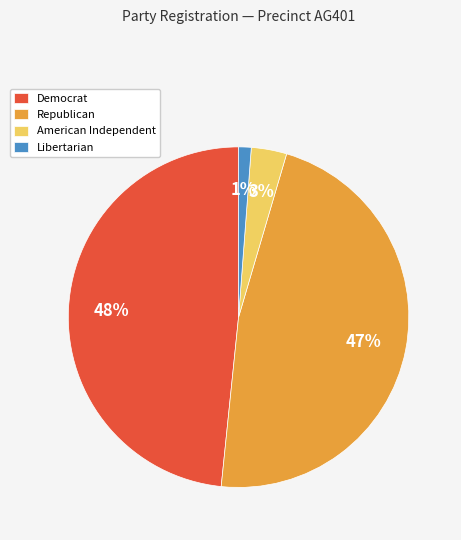

What percentage is the Libertarian slice, to the nearest percent?

1%